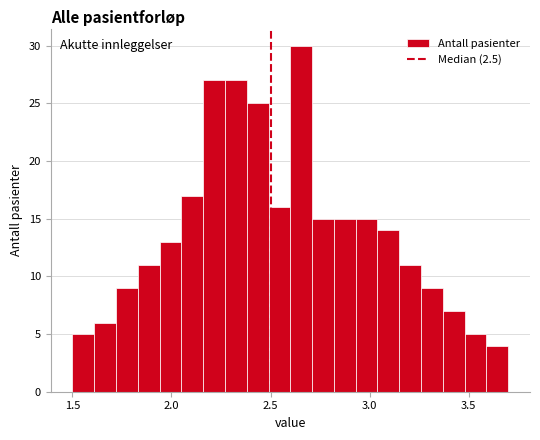

Read against the x-axis, roughly where is the centre of the tallest bar?

2.65